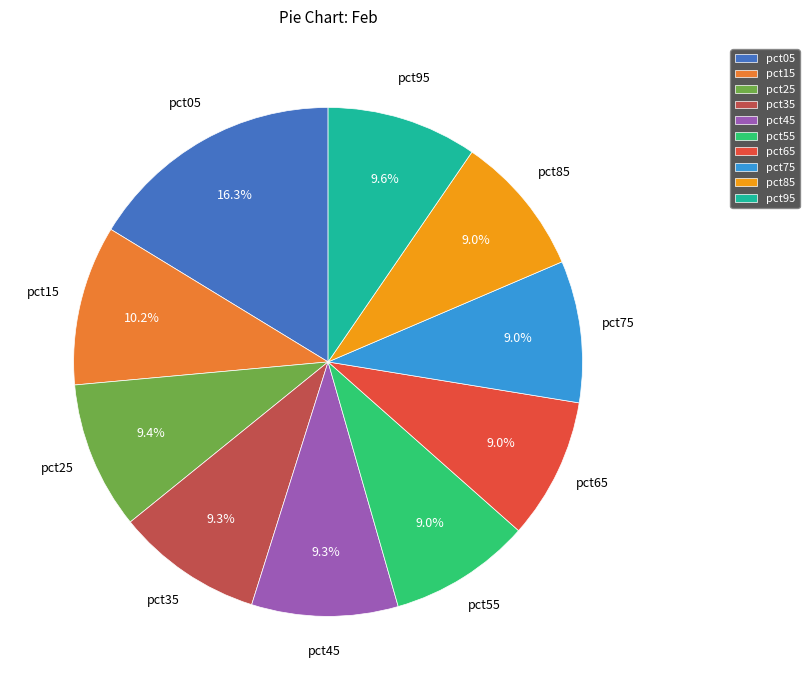

To the nearest percent, what is the combined percentage of pct35 and pct15?

19%